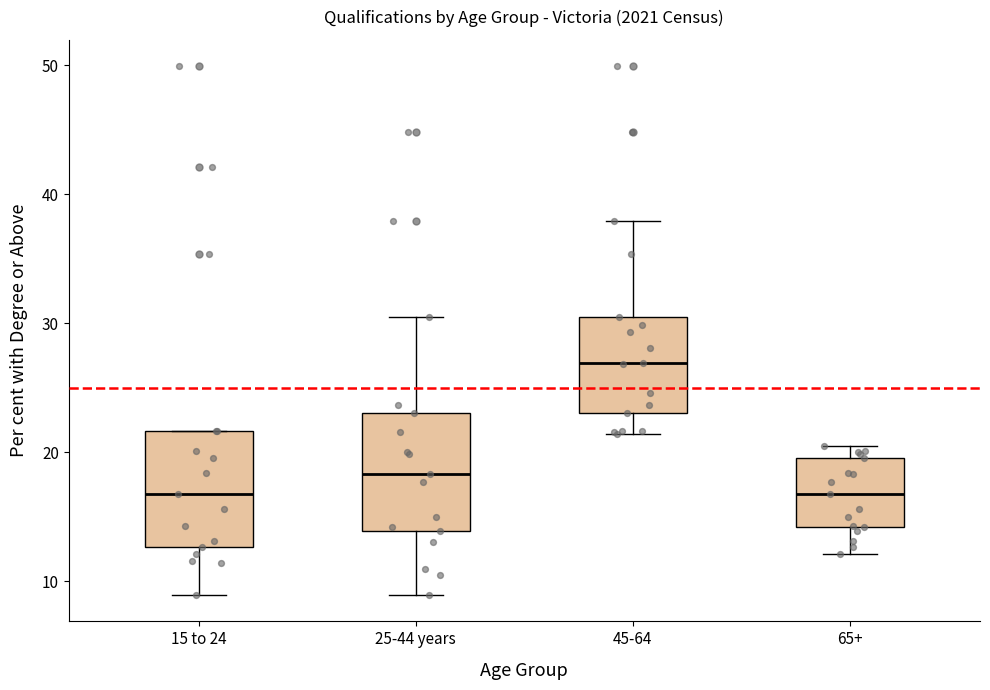

Which box's median line is the highest?

45-64